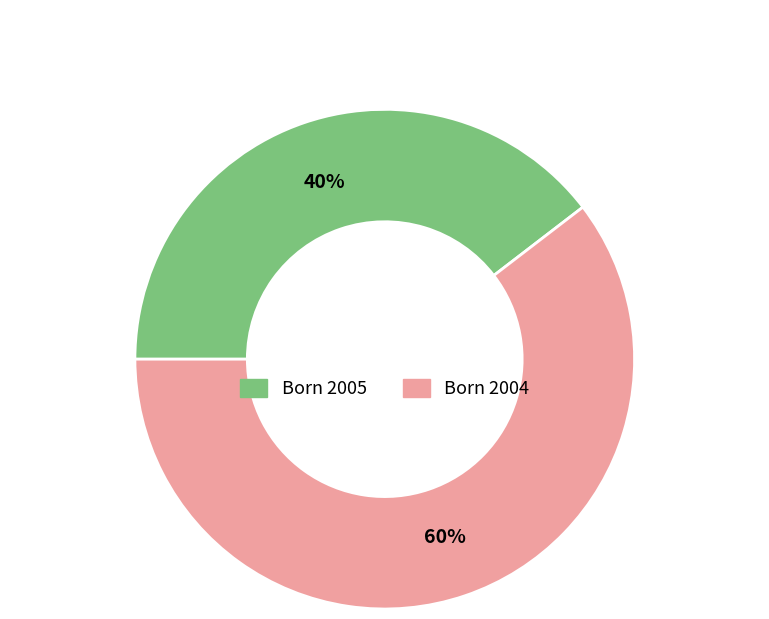

Which category has the smallest portion of the pie?

Born 2005